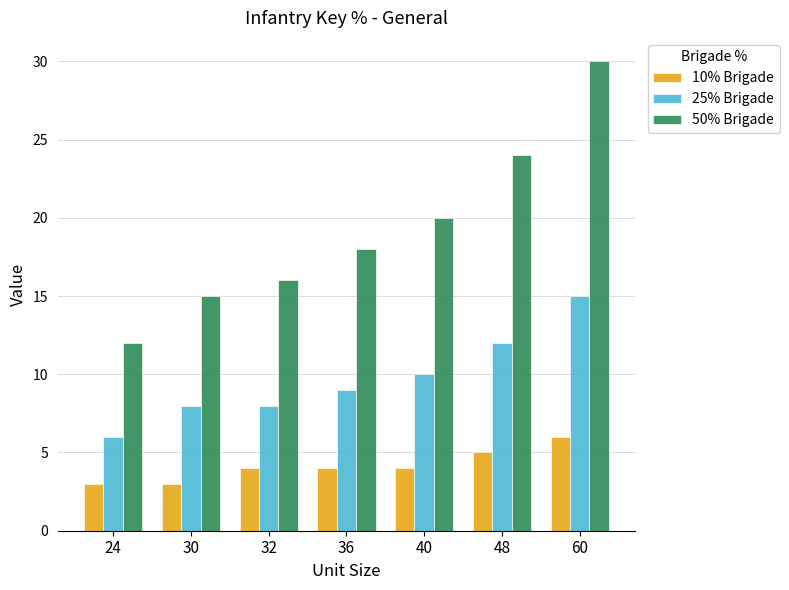

What are all the series names shown in the legend?

10% Brigade, 25% Brigade, 50% Brigade